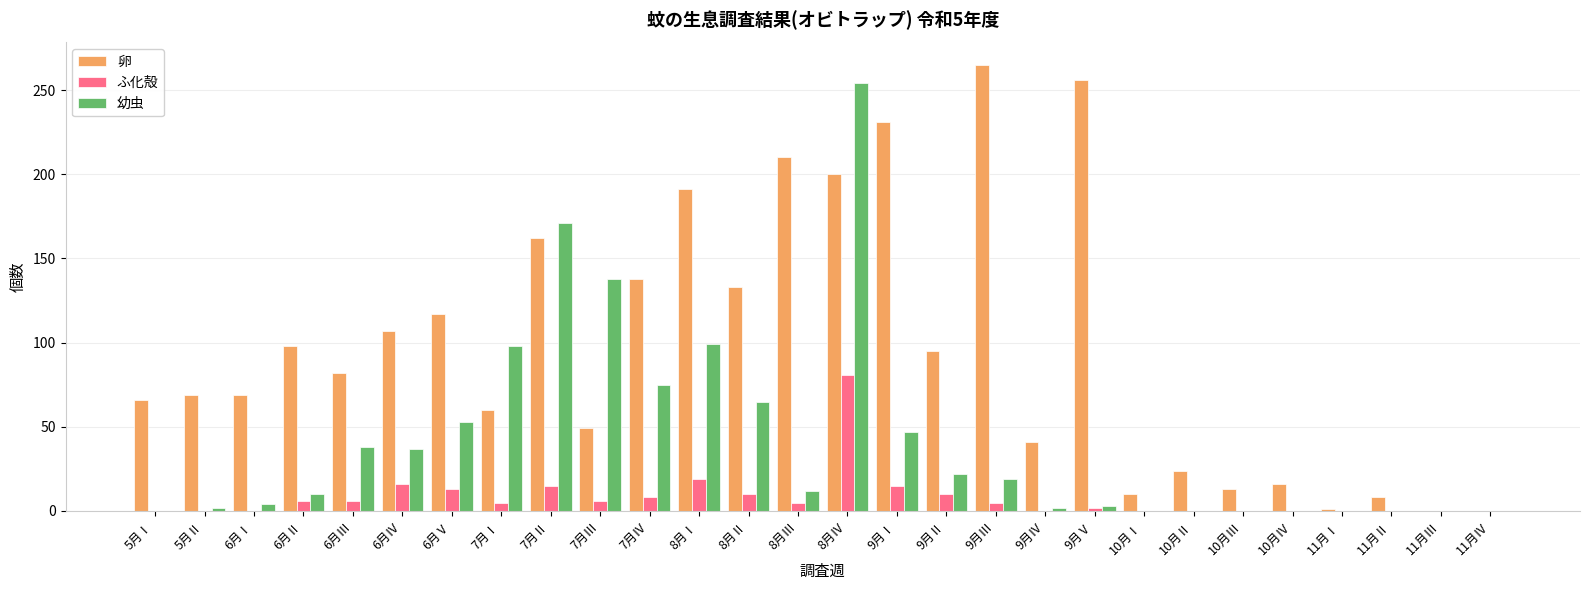

The 幼虫 series shows 98 at 7月Ⅰ. True or false?

True